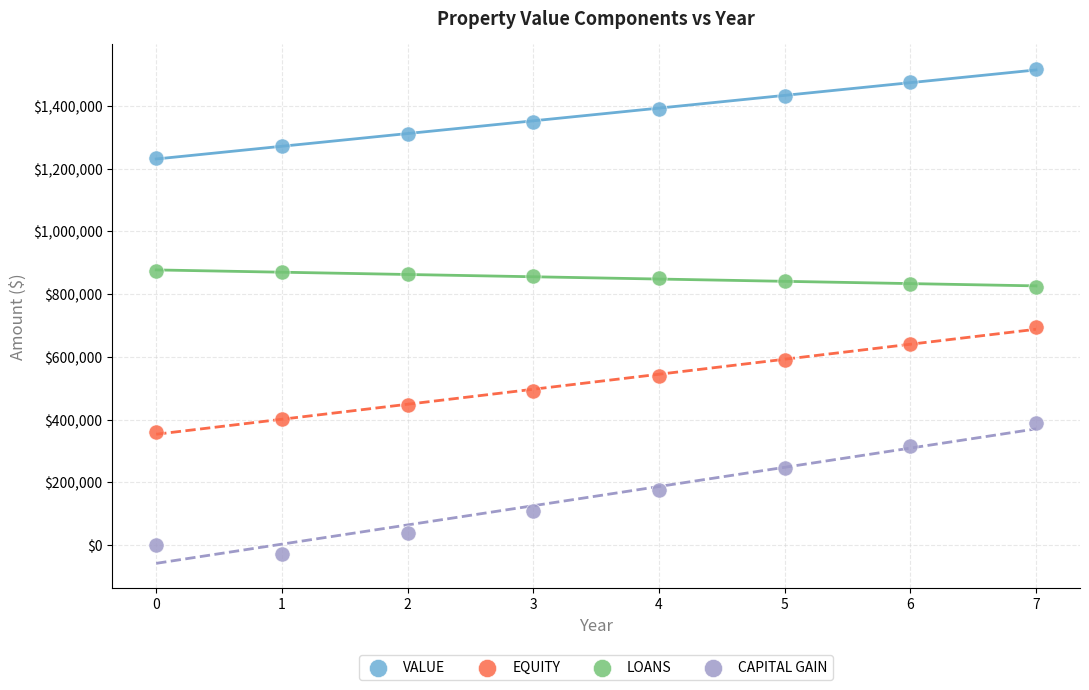

Across all data points, what is the range of Y values (max minus min)?

1545811.6